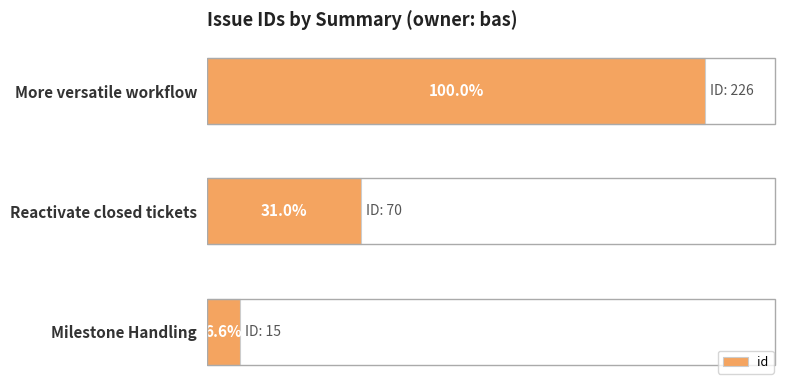

List the labels in order of value, smallest first.

2, 1, 0